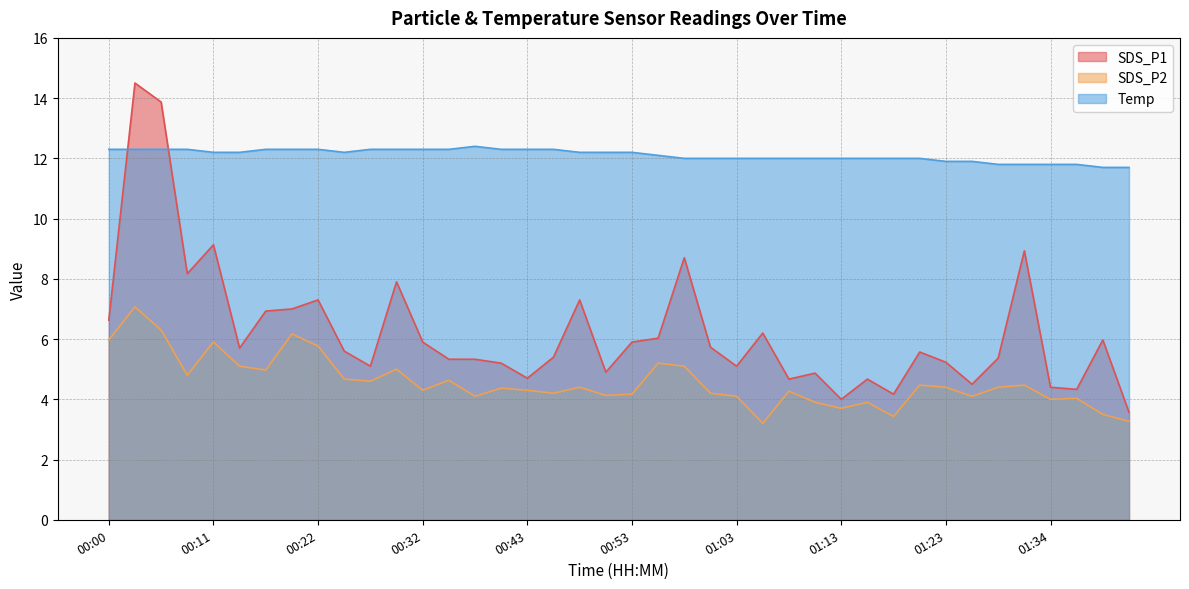

What is the approximate value of SDS_P1 at 00:53?

5.9